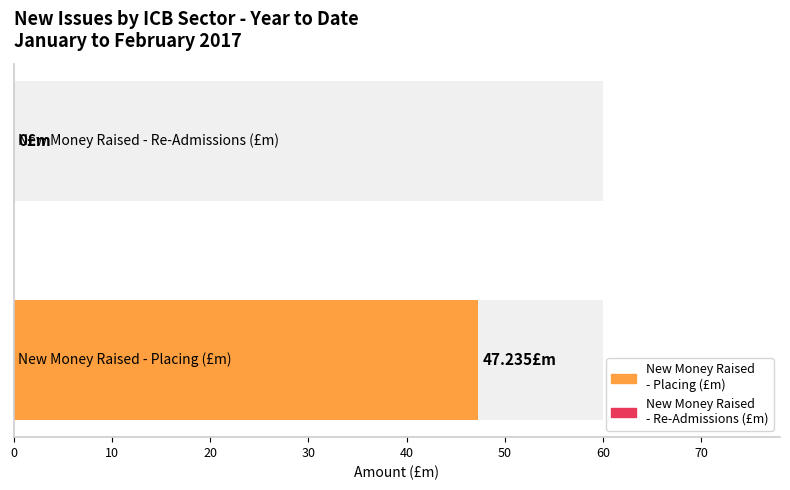

List the series in order of their overall mean, highest first.

New Money Raised (Placing, £m), New Money Raised (Re-Admissions, £m)